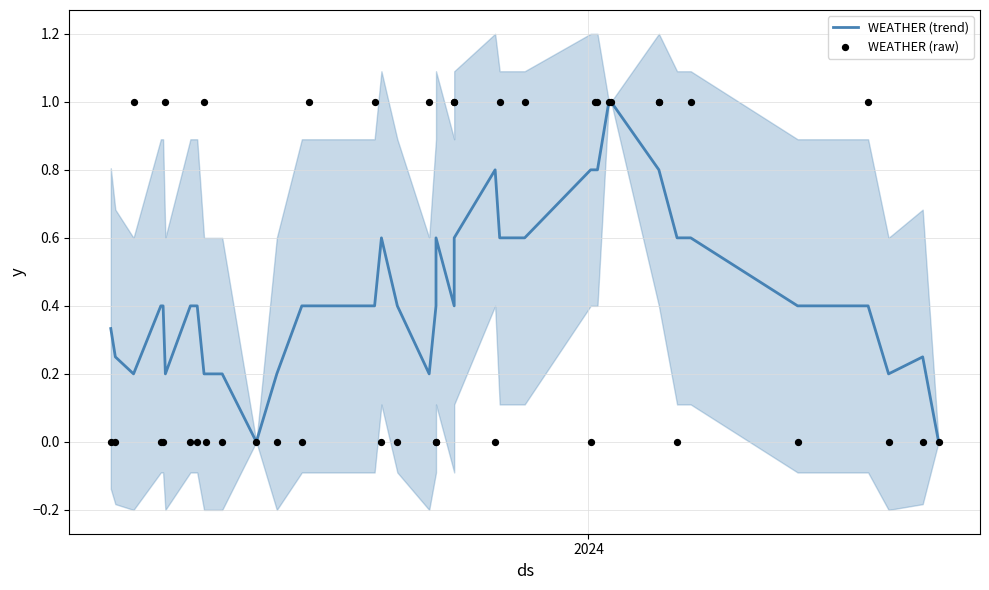

Is the value of WEATHER (trend) at 34 greater than the value of WEATHER (raw) at 39?

Yes